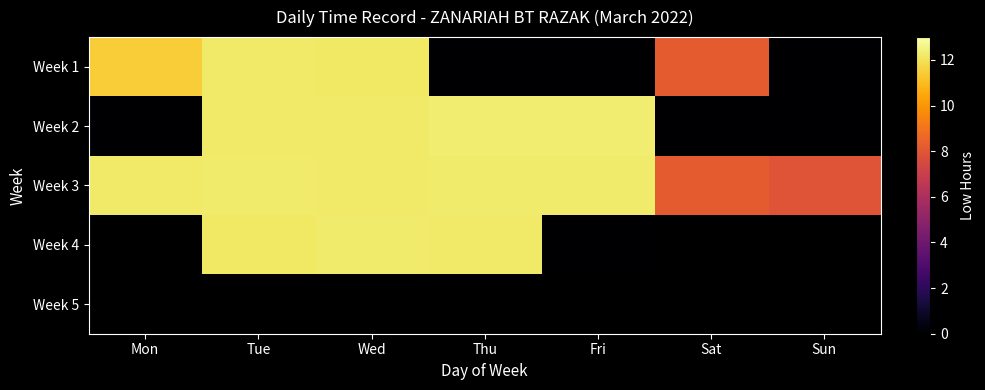

Which label corresponds to the largest value in the chart?

Fri